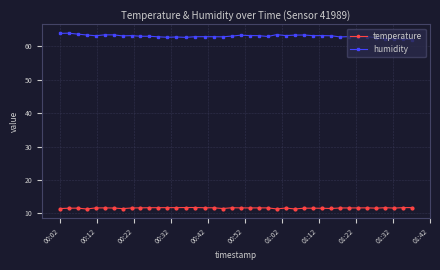

True or false: temperature has more than 2 interior local peaks.

True